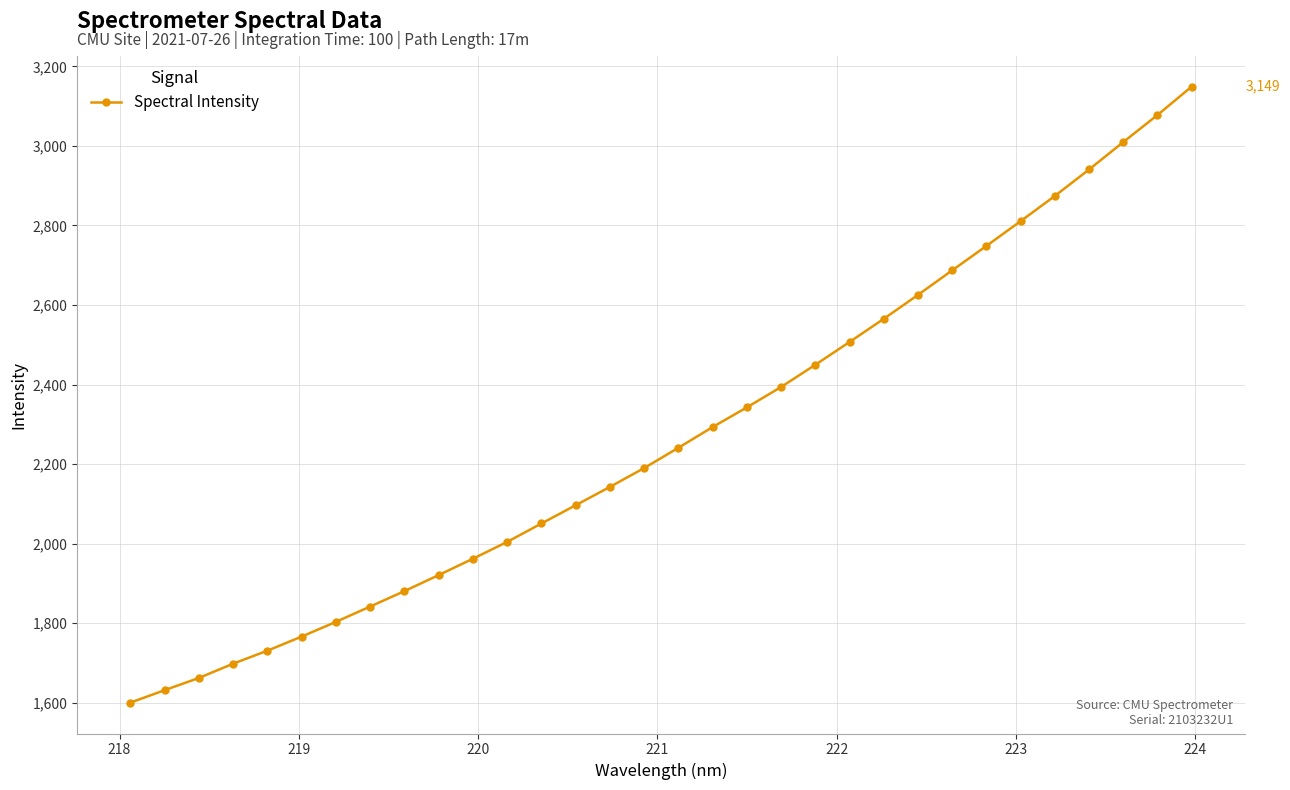

What is the sum of all values?

72694.1